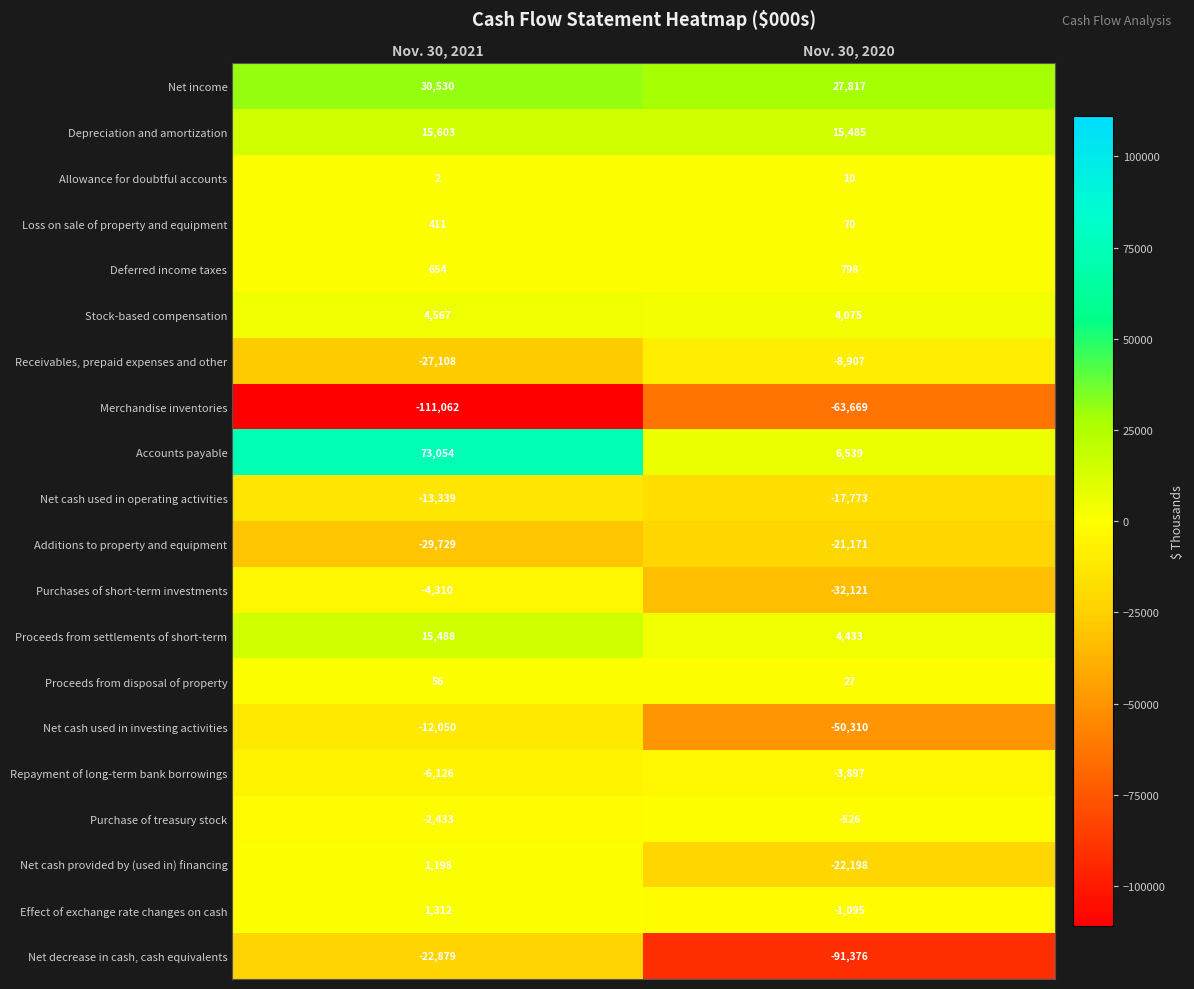

What is the difference between the maximum and minimum values in the Receivables, prepaid expenses and other series?

18201